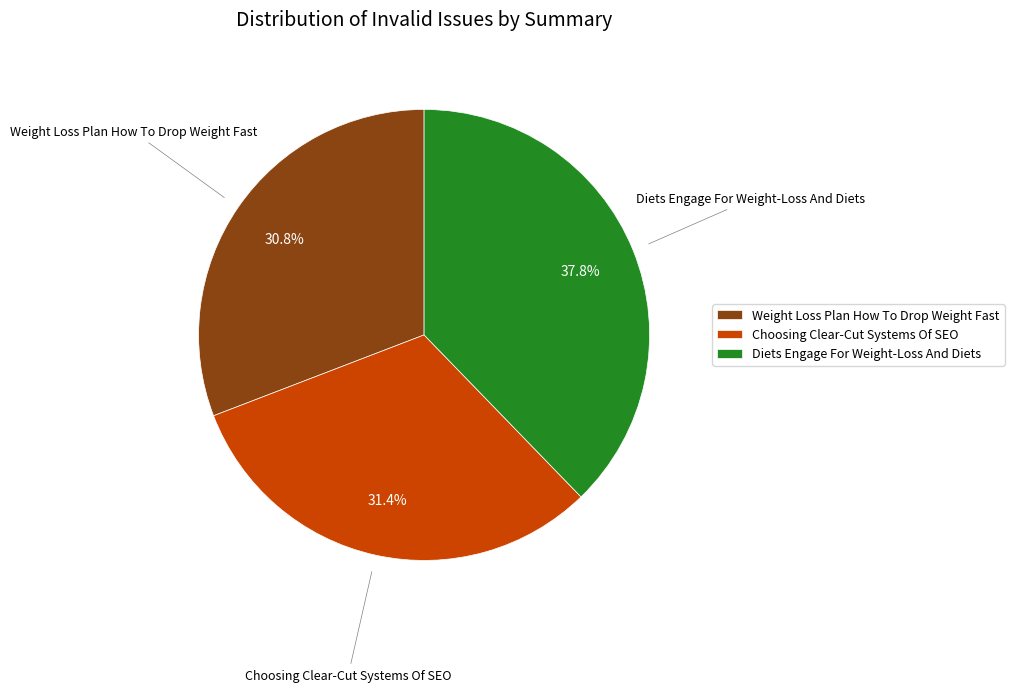

Is the sum of Choosing Clear-Cut Systems Of SEO and Weight Loss Plan How To Drop Weight Fast greater than half?

Yes